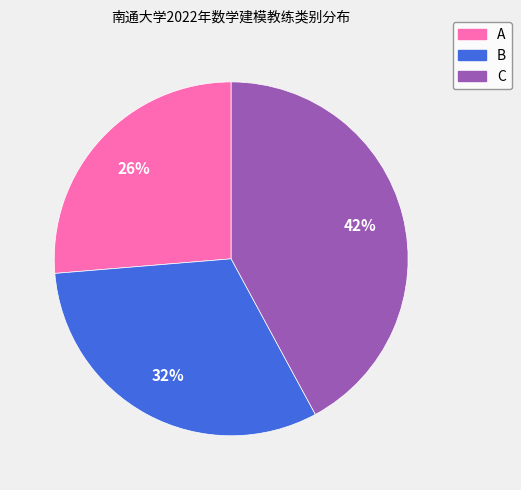

Is the sum of C and B greater than half?

Yes